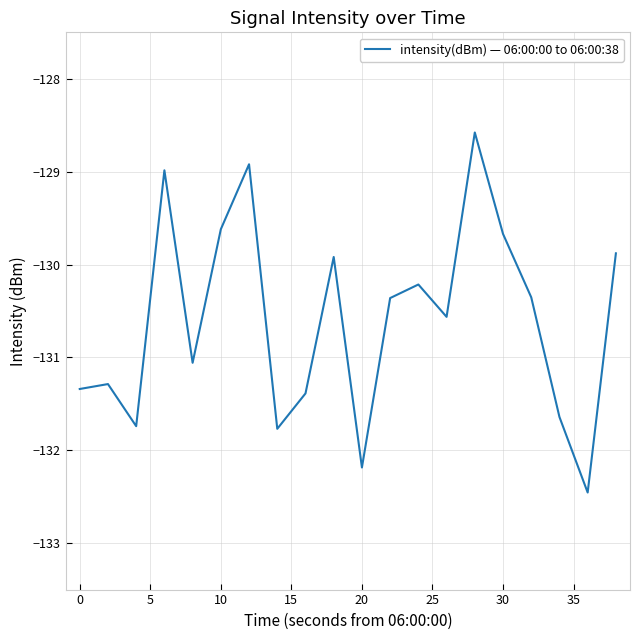

What is the greatest value displayed?

-128.6